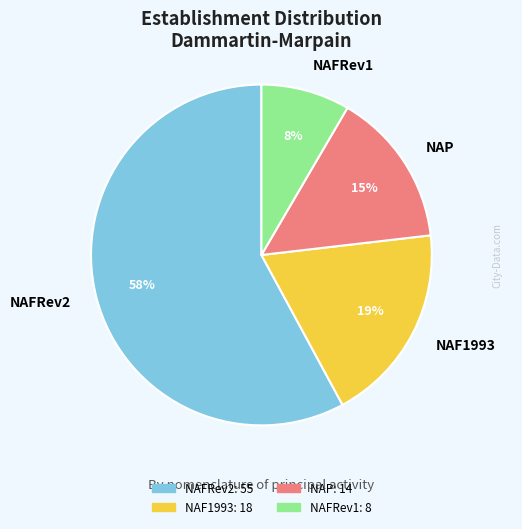

Is there any slice that represents more than half of the pie?

Yes